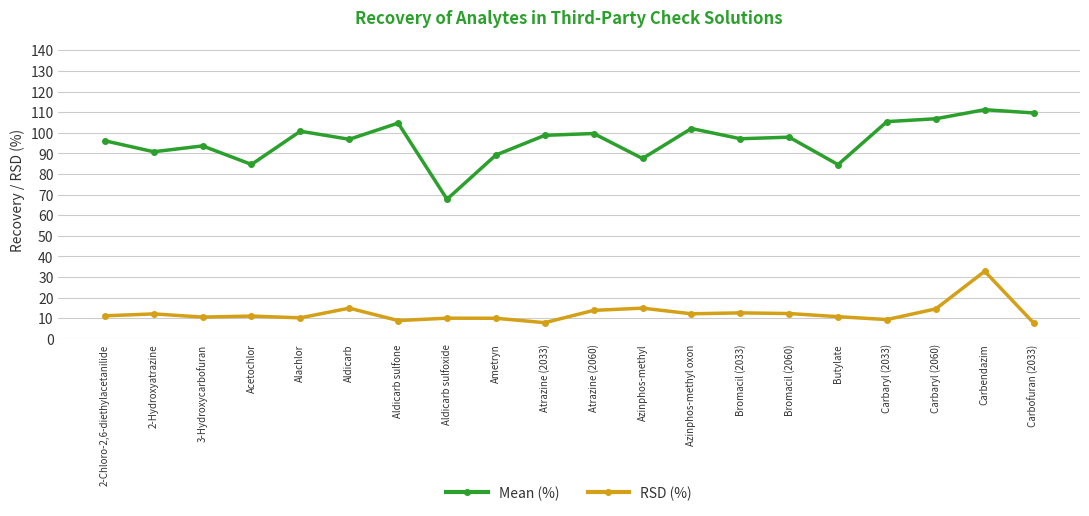

What is the lowest value of the Mean (%) series?

67.8